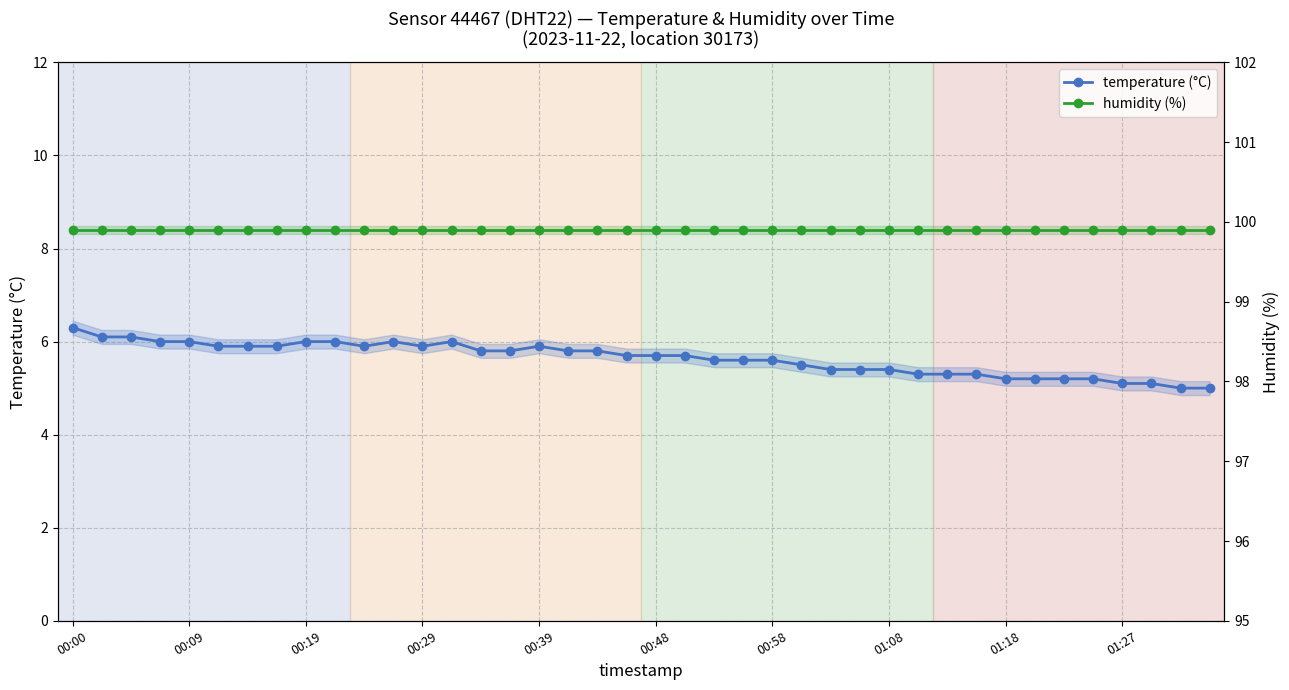

Which series has the largest range (max minus min)?

temperature (°C)